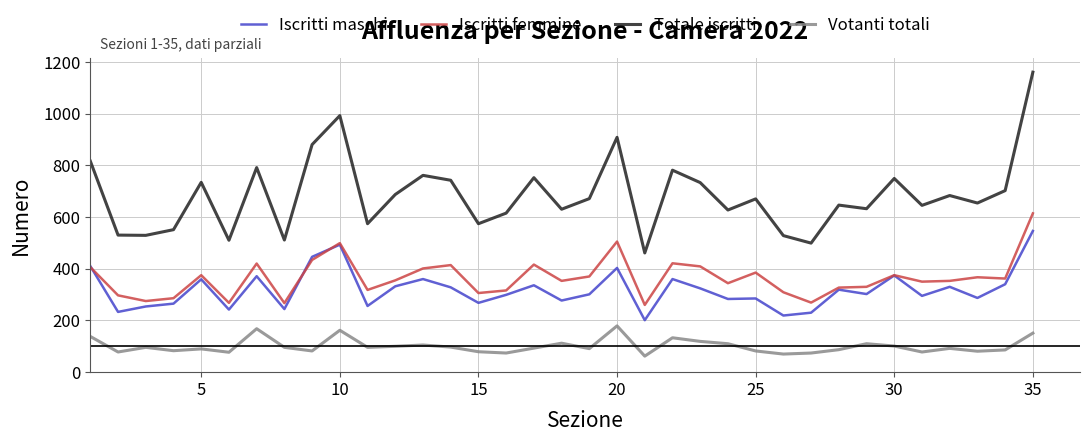

Which series has the largest range (max minus min)?

Totale iscritti